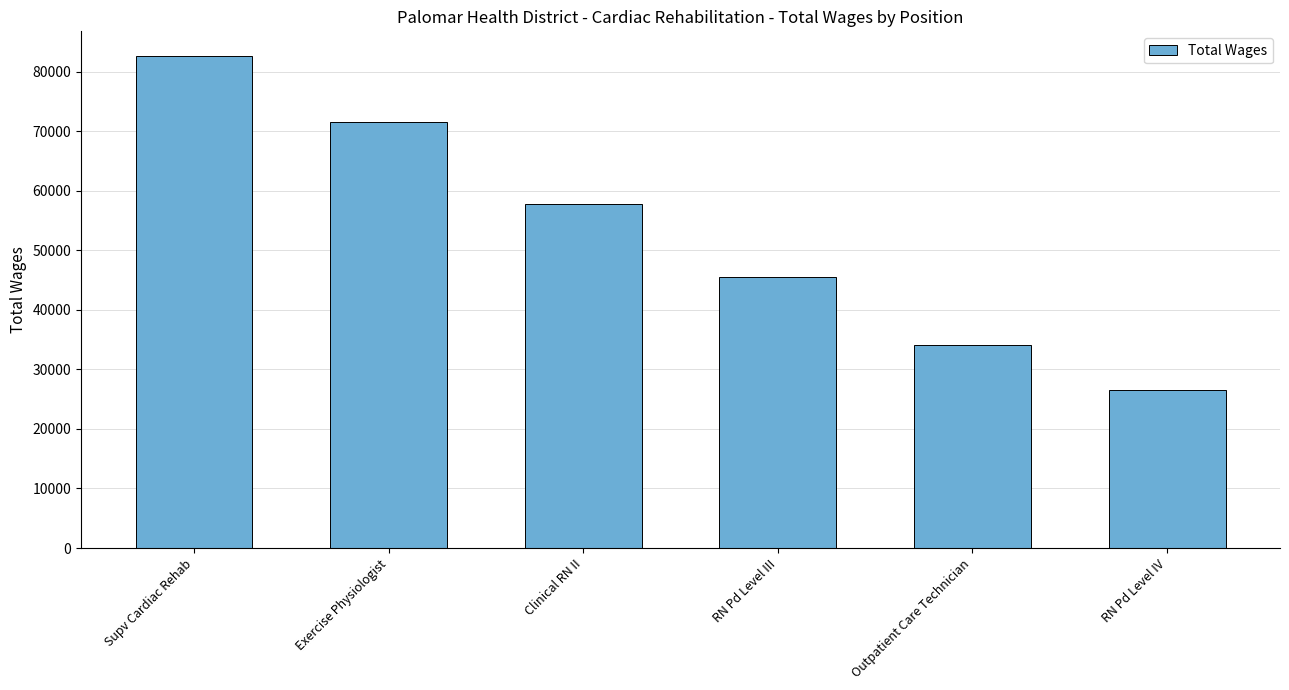

Approximately how many times larger is the value at Clinical RN II compared to Exercise Physiologist?

0.8